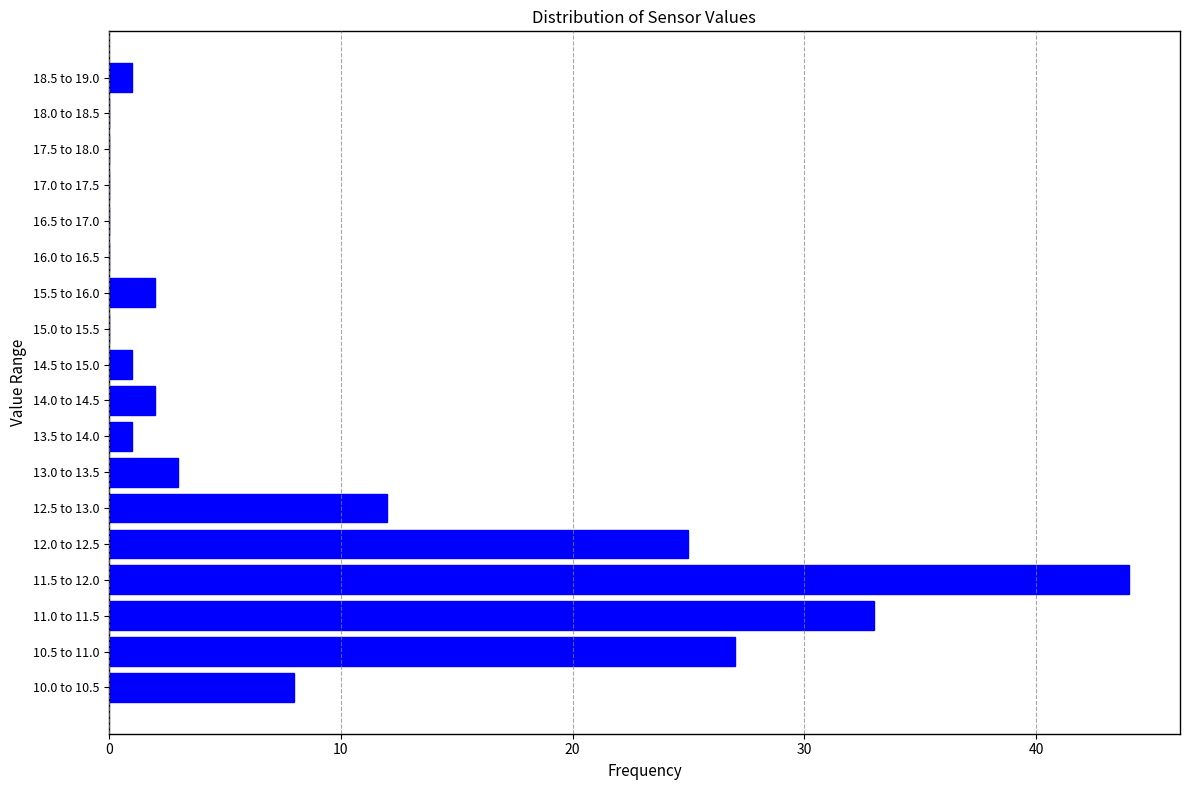

Reading top to bottom, transcribe all the data shown in this chart.

18.5 to 19.0=1	18.0 to 18.5=0	17.5 to 18.0=0	17.0 to 17.5=0	16.5 to 17.0=0	16.0 to 16.5=0	15.5 to 16.0=2	15.0 to 15.5=0	14.5 to 15.0=1	14.0 to 14.5=2	13.5 to 14.0=1	13.0 to 13.5=3	12.5 to 13.0=12	12.0 to 12.5=25	11.5 to 12.0=44	11.0 to 11.5=33	10.5 to 11.0=27	10.0 to 10.5=8